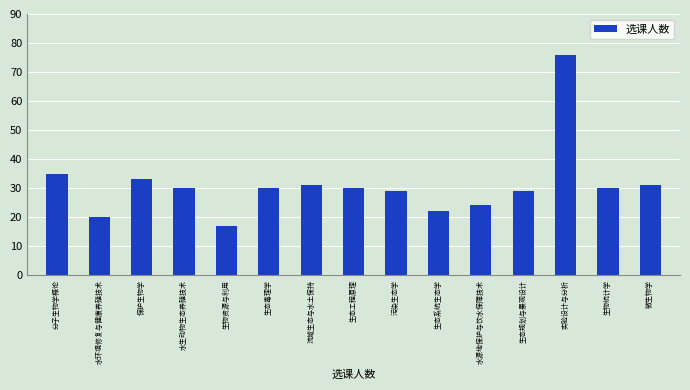

At which label is the value closest to 46?

分子生物学概论